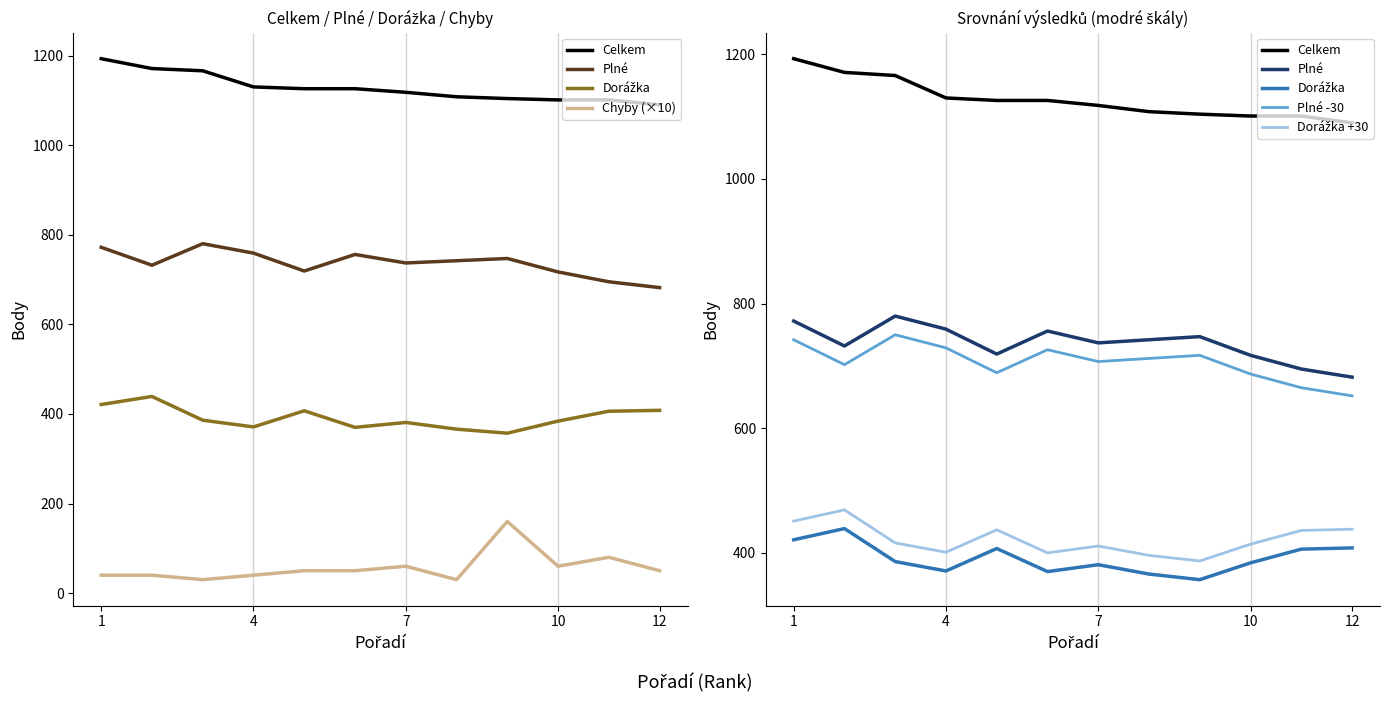

What is the maximum value shown in the chart?

1193